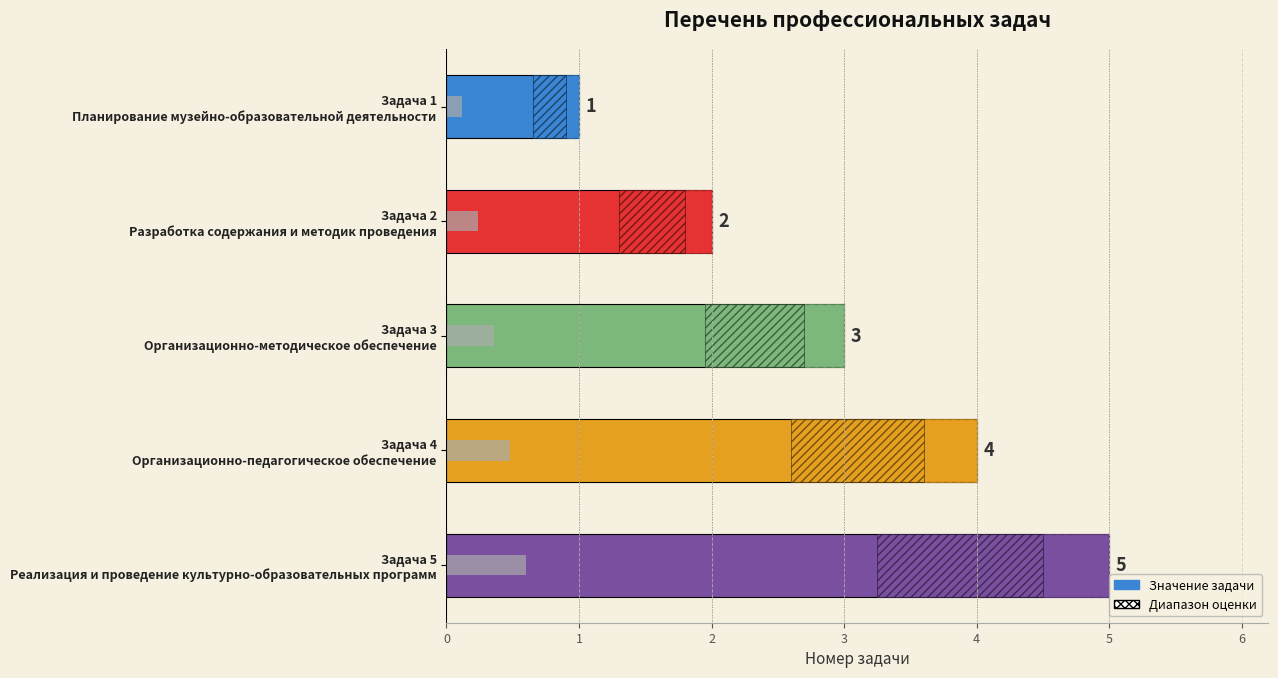

How many values are between 2 and 4?

3